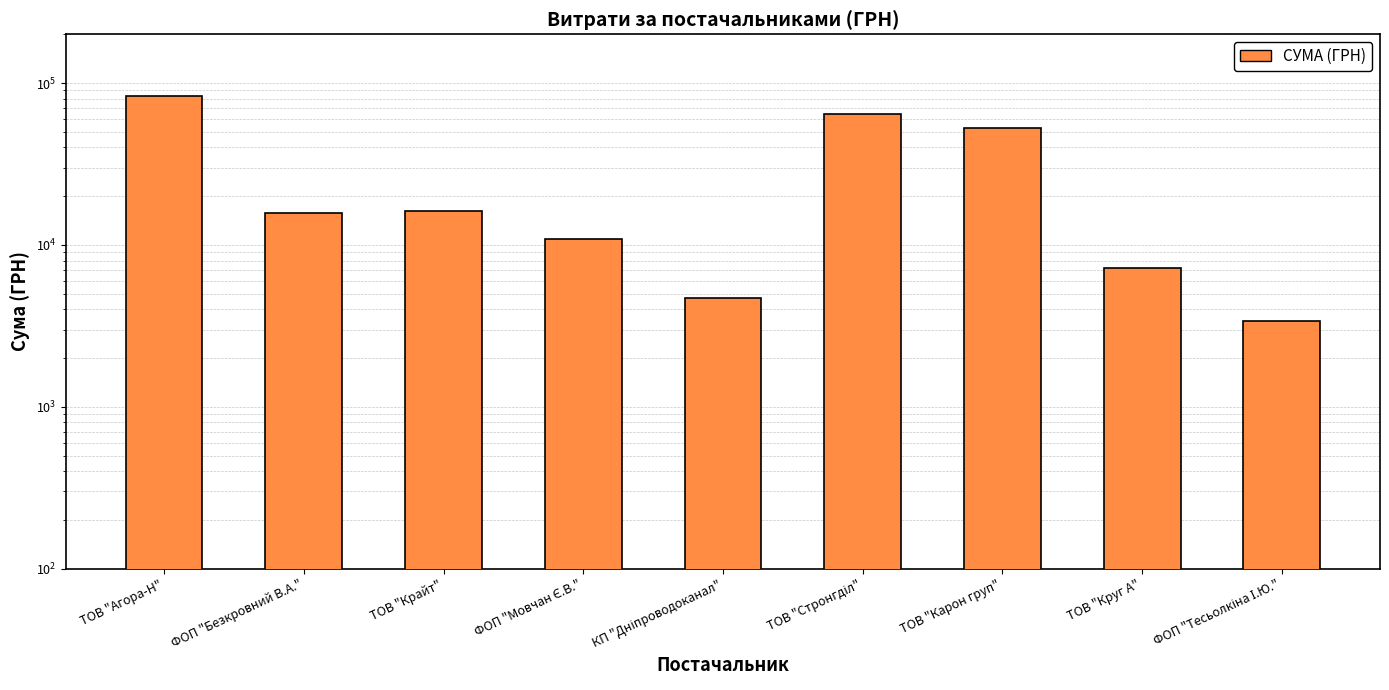

Rank the categories by value from lowest to highest.

ФОП "Тесьолкіна І.Ю.", КП "Дніпроводоканал", ТОВ "Круг А", ФОП "Мовчан Є.В.", ФОП "Безкровний В.А.", ТОВ "Крайт", ТОВ "Карон груп", ТОВ "Стронгділ", ТОВ "Агора-Н"